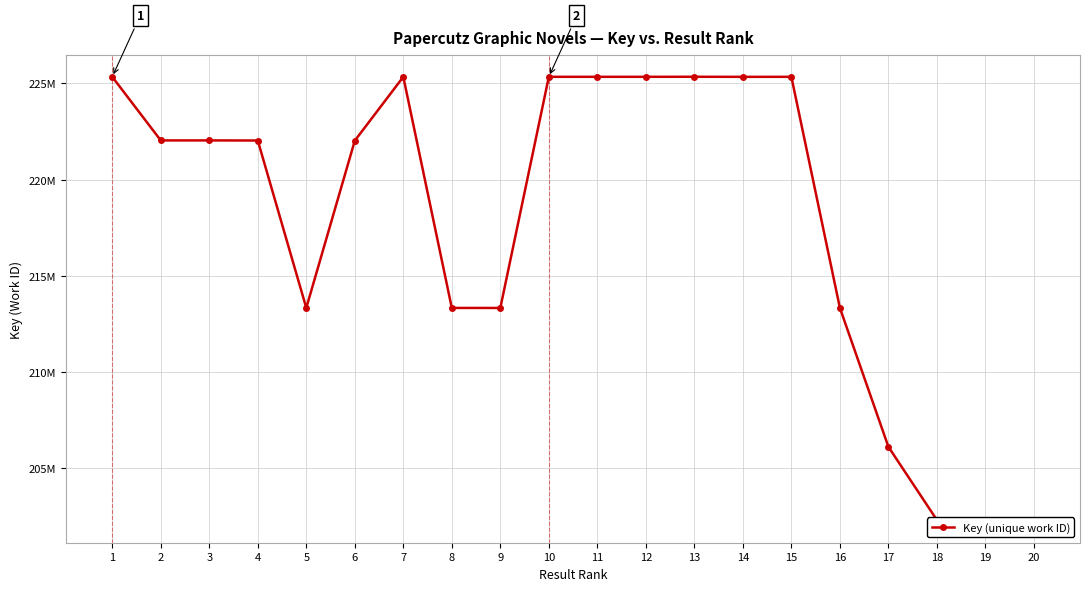

Between 6 and 9, which is larger?

6